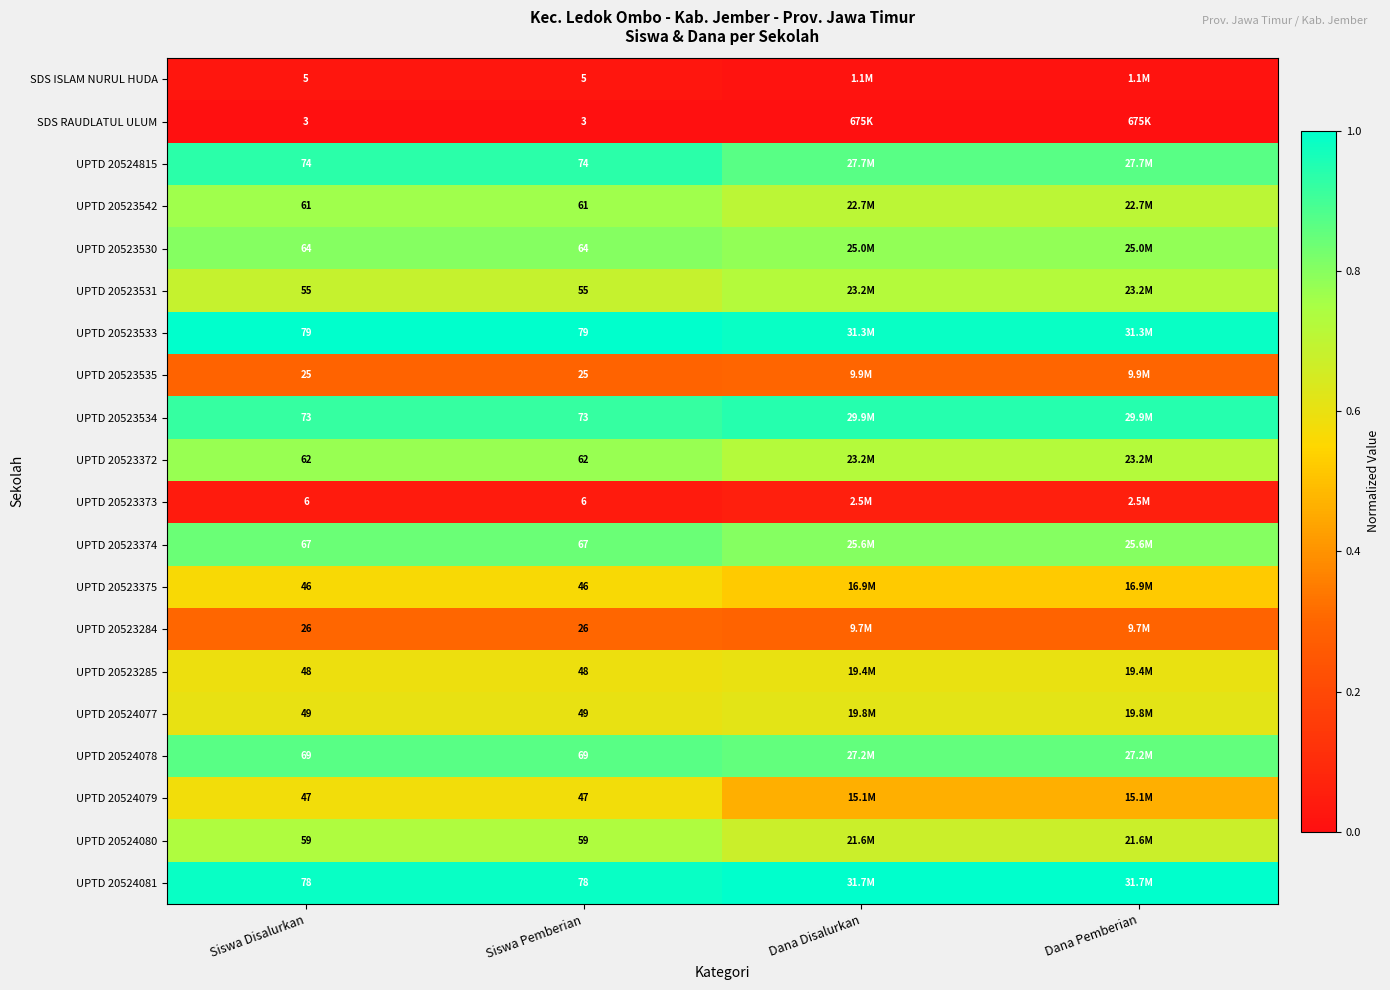

Is the value of UPTD 20524081 at Siswa Disalurkan greater than the value of UPTD 20524080 at Siswa Disalurkan?

Yes